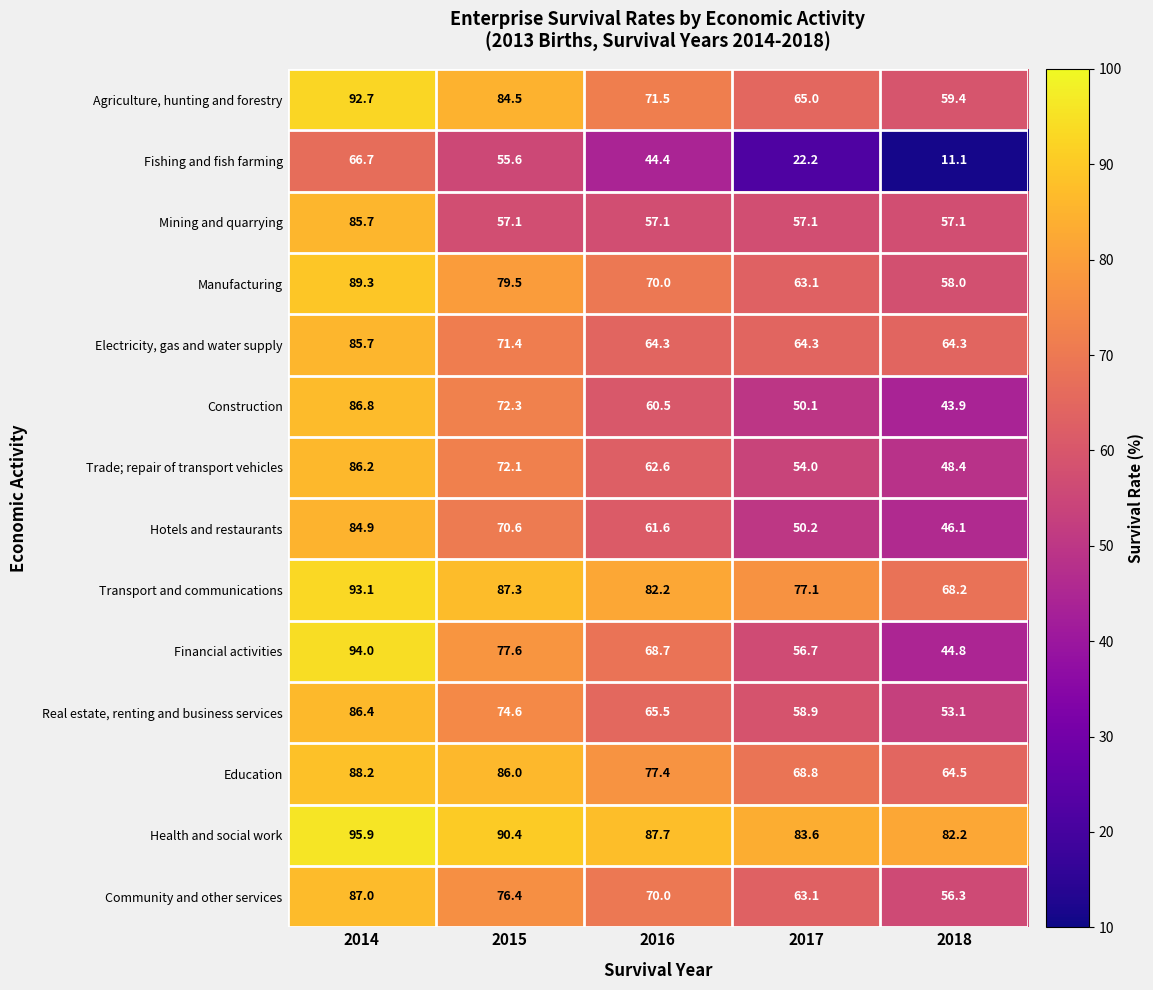

Which series has the largest total across all categories?

Health and social work